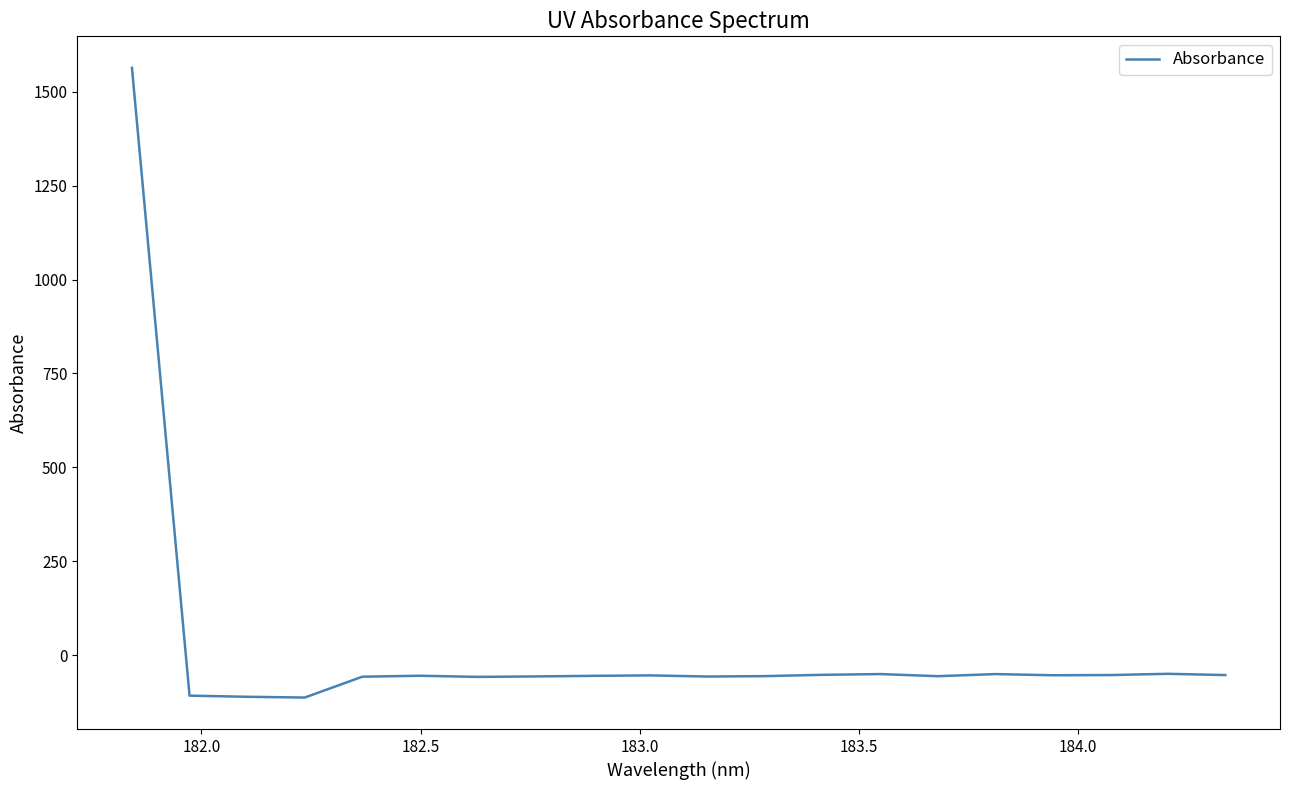

What is the maximum value shown in the chart?

1563.7